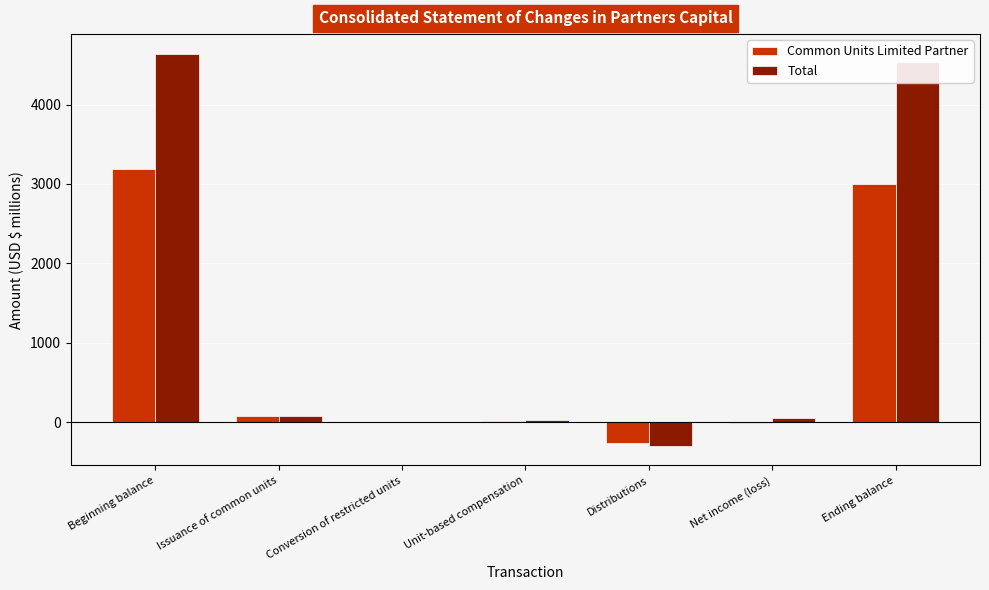

What is the total value across all series at Net income (loss)?

36.2